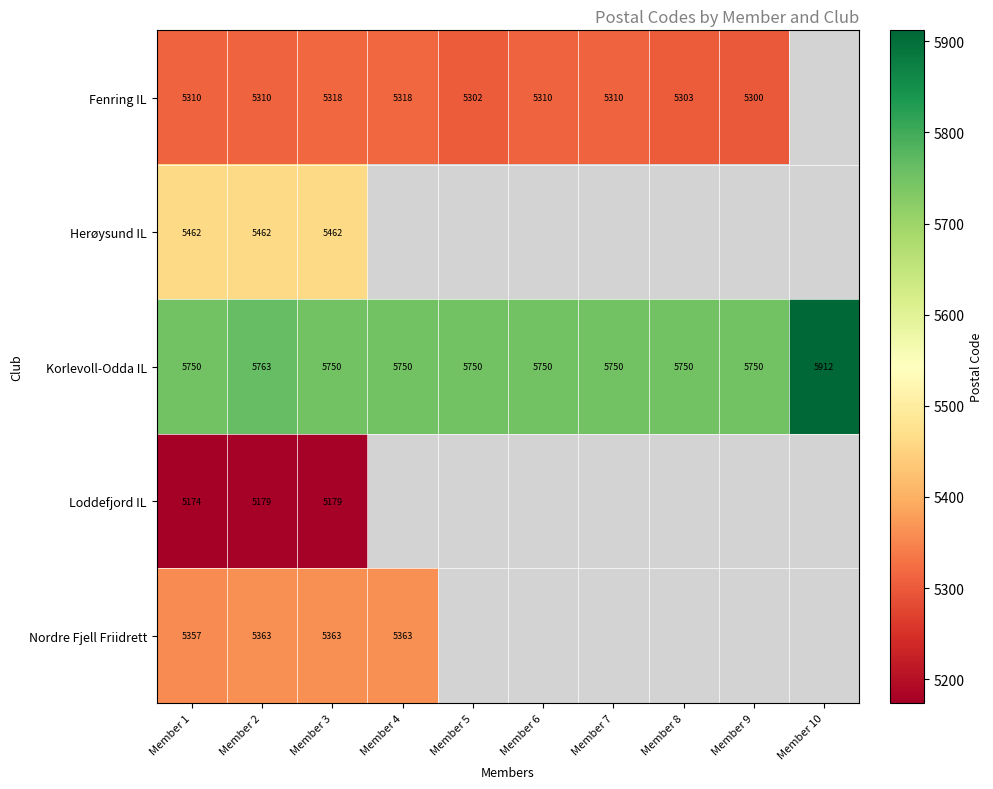

Which category has the highest value across all series?

Member 10